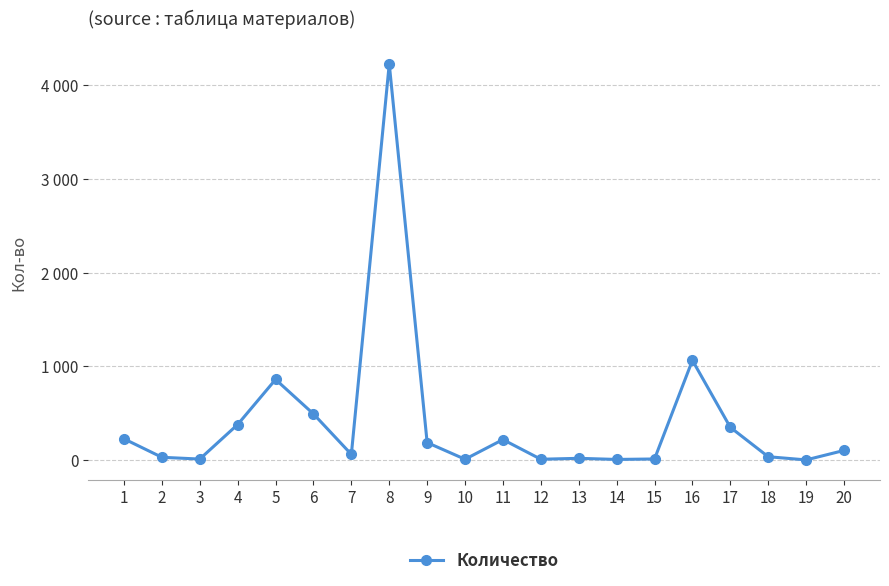

What is the minimum value shown in the chart?

1